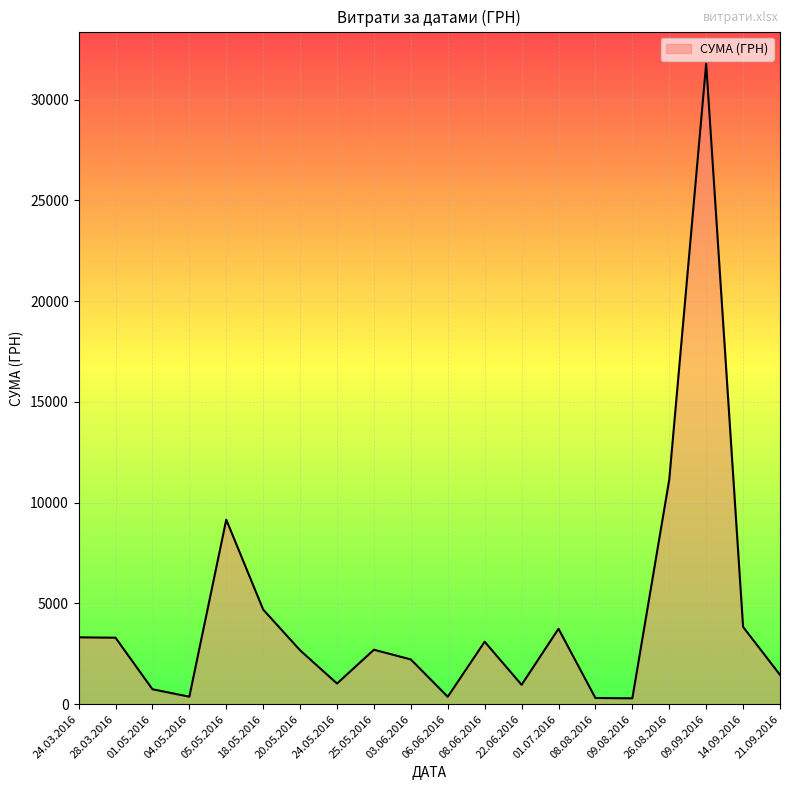

At which category does the chart reach its peak across all series?

09.09.2016